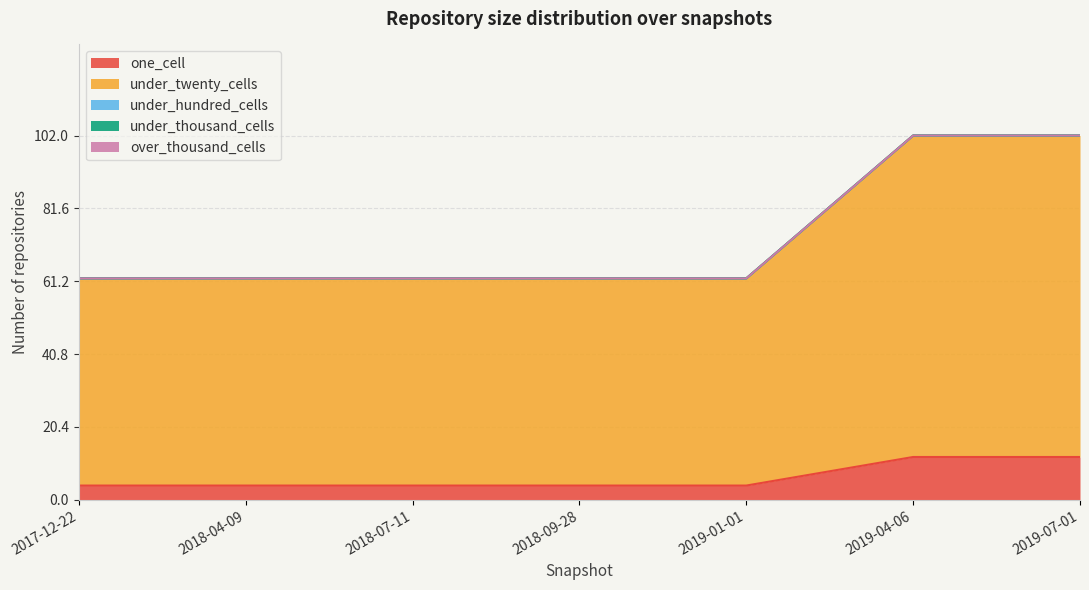

At which category is the sum across all series the highest?

2019-04-06